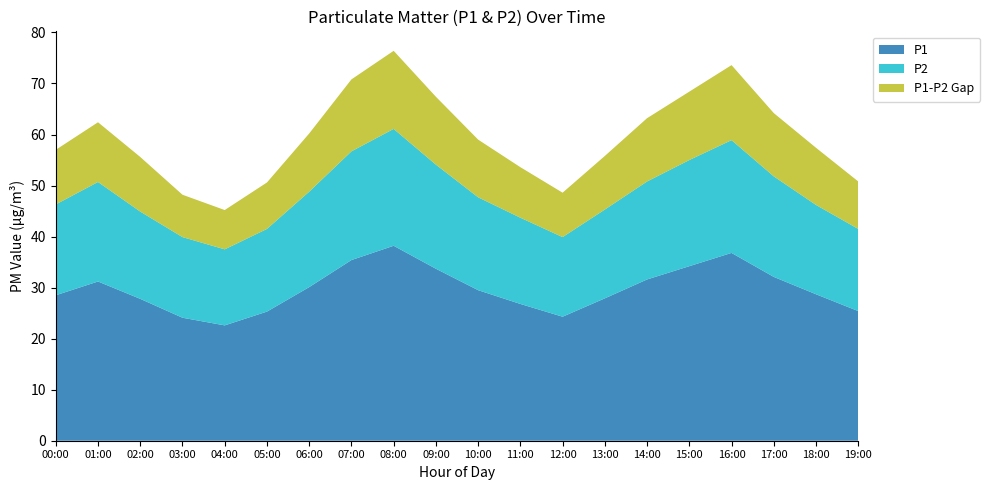

Reading left to right, transcribe all the data shown in this chart.

P1: 00:00=28.5	01:00=31.2	02:00=27.8	03:00=24.1	04:00=22.6	05:00=25.3	06:00=30.1	07:00=35.4	08:00=38.2	09:00=33.7	10:00=29.5	11:00=26.8	12:00=24.3	13:00=27.9	14:00=31.6	15:00=34.2	16:00=36.8	17:00=32.1	18:00=28.7	19:00=25.4
P2: 00:00=17.8	01:00=19.5	02:00=17.1	03:00=15.8	04:00=14.9	05:00=16.2	06:00=18.7	07:00=21.3	08:00=22.9	09:00=20.4	10:00=18.2	11:00=16.9	12:00=15.6	13:00=17.4	14:00=19.2	15:00=20.8	16:00=22.1	17:00=19.7	18:00=17.5	19:00=16.1
P1-P2 Gap: 00:00=10.7	01:00=11.7	02:00=10.7	03:00=8.3	04:00=7.7	05:00=9.1	06:00=11.4	07:00=14.1	08:00=15.3	09:00=13.3	10:00=11.3	11:00=9.9	12:00=8.7	13:00=10.5	14:00=12.4	15:00=13.4	16:00=14.7	17:00=12.4	18:00=11.2	19:00=9.3